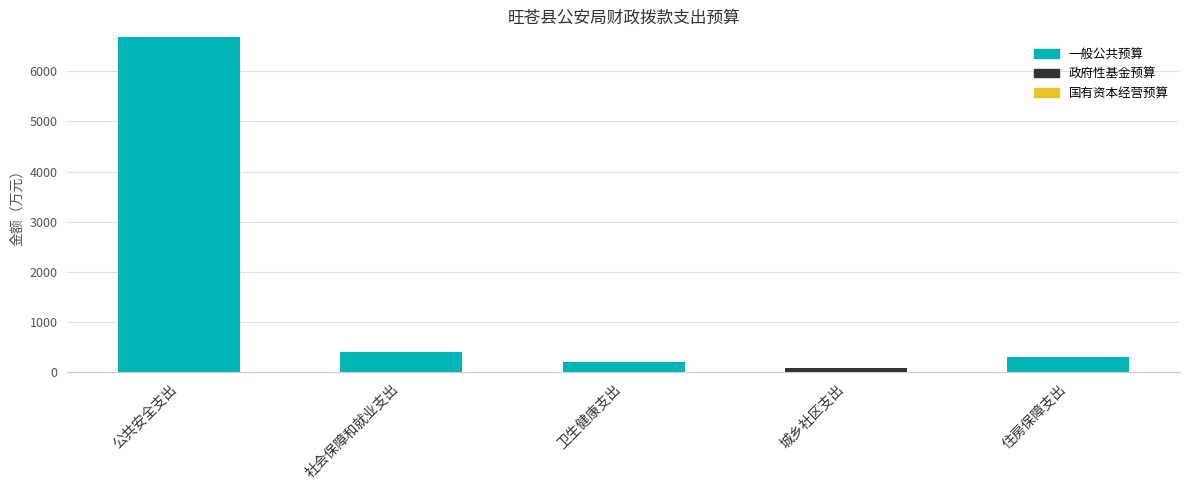

How many categories are shown in the chart?

5